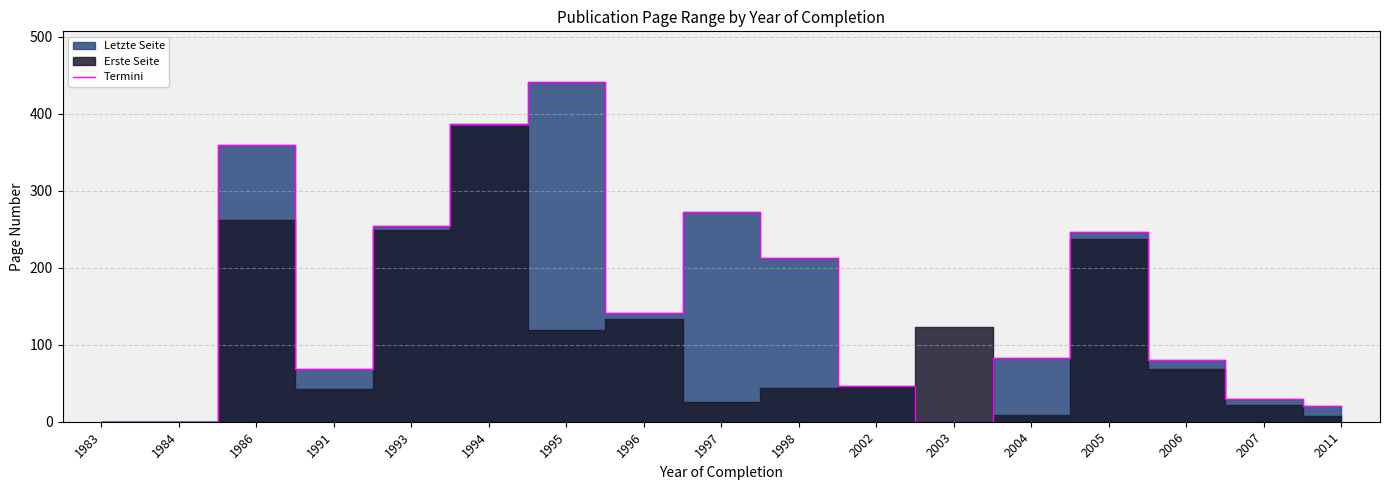

What is the value of the 5th point from the left?

254